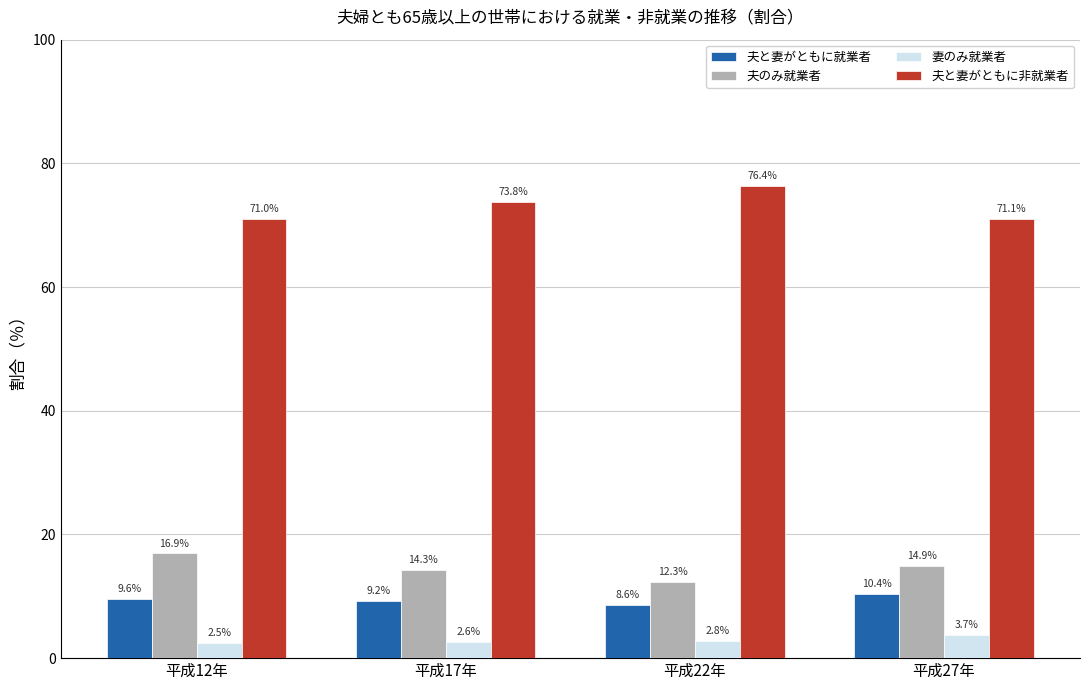

At how many categories does at least one series exceed 5?

4